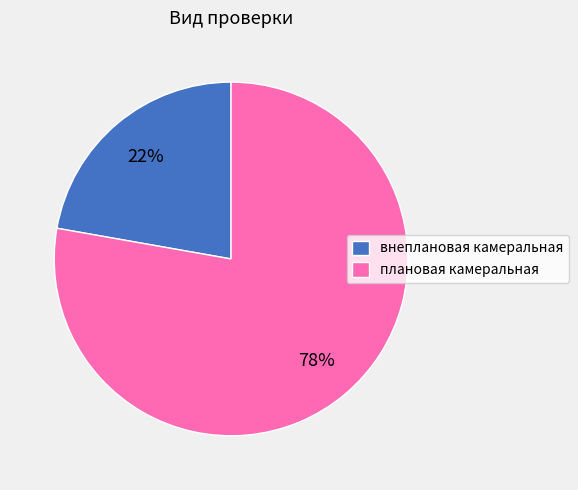

How many segments does this pie chart have?

2